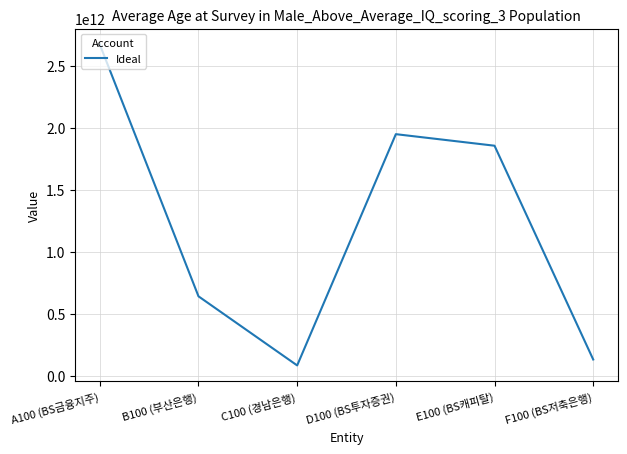

Which has a higher value, B100 (부산은행) or E100 (BS캐피탈)?

E100 (BS캐피탈)